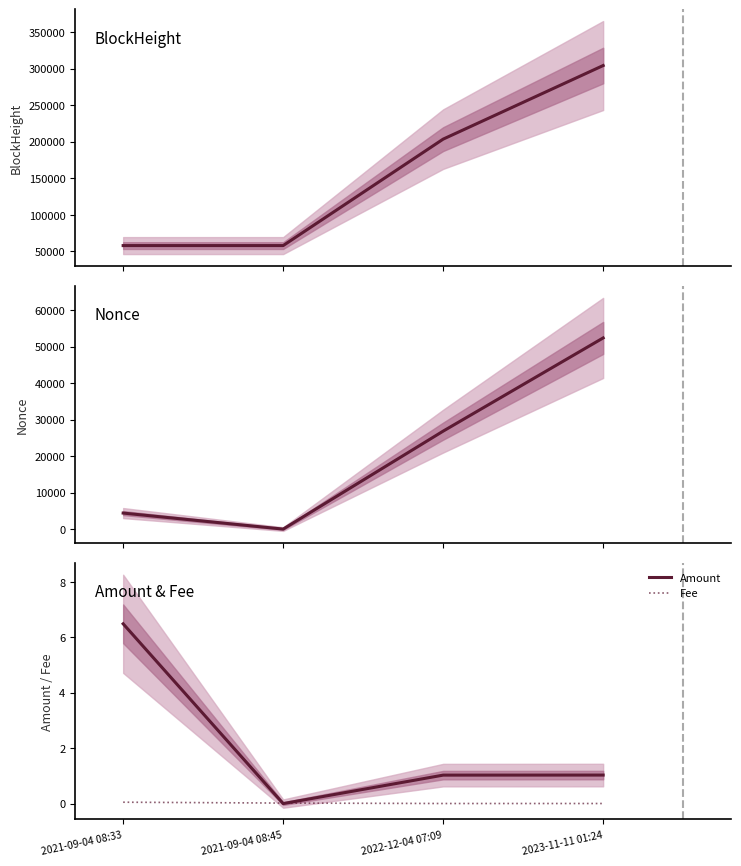

What is the greatest value displayed?

304411.0